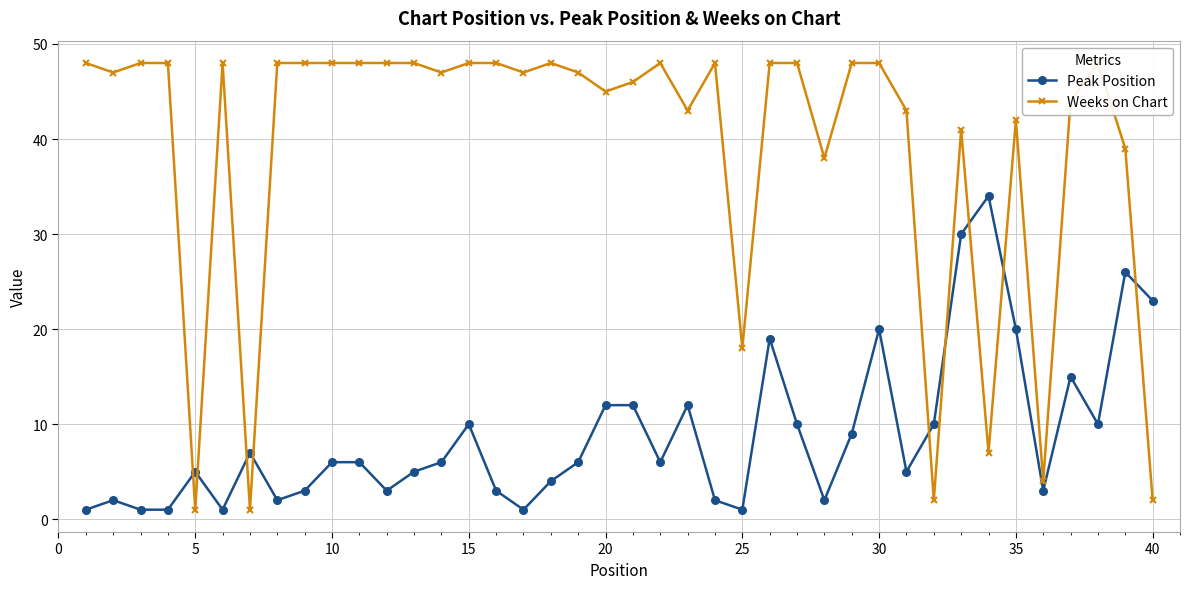

What is the difference between the maximum and minimum values in the Weeks on Chart series?

47